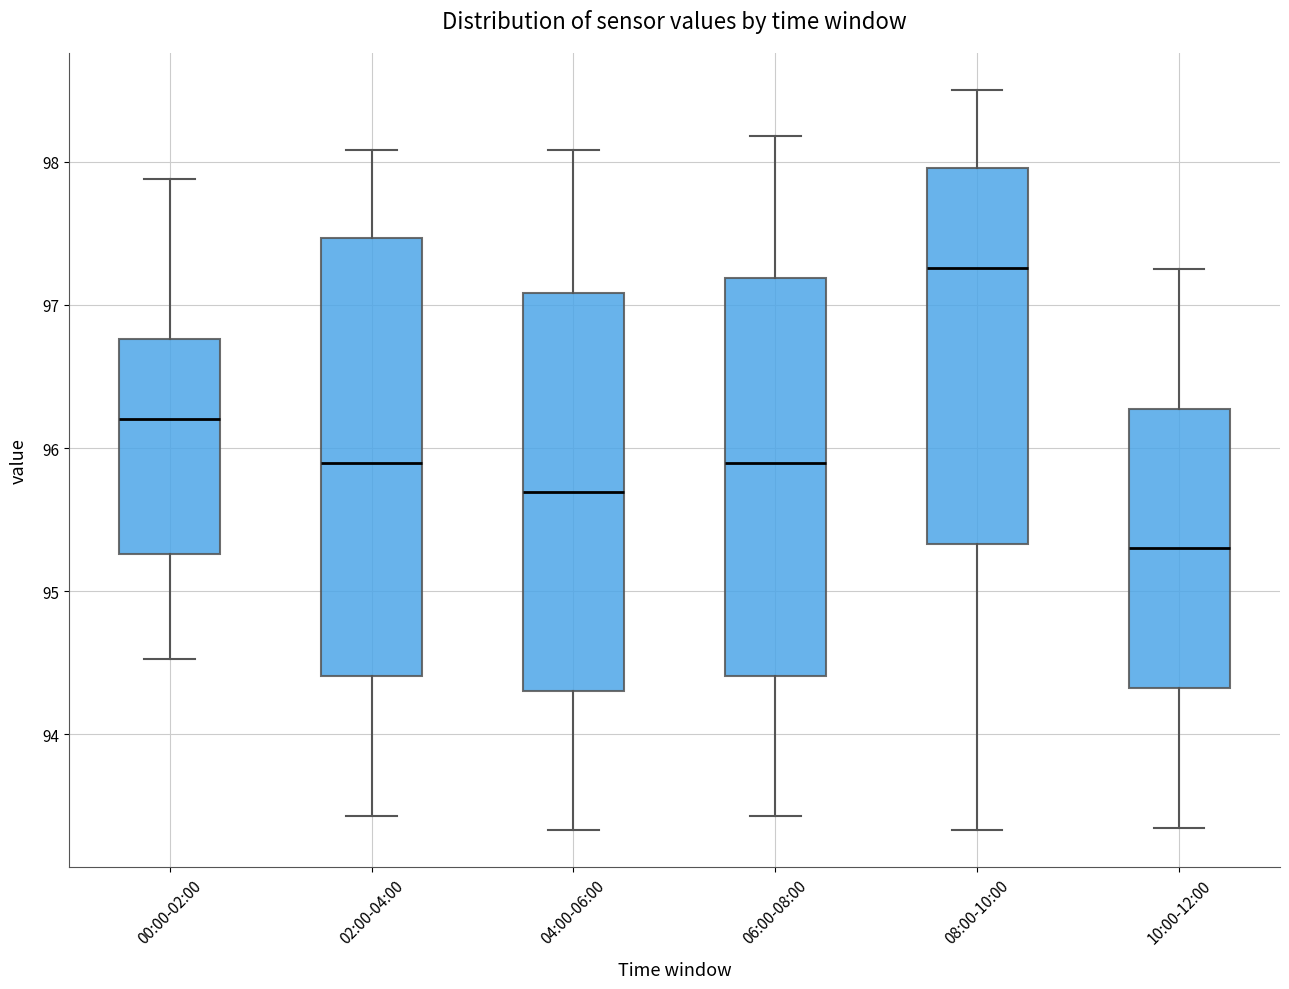

Which box is the tallest, from its lower edge to its upper edge?

02:00-04:00